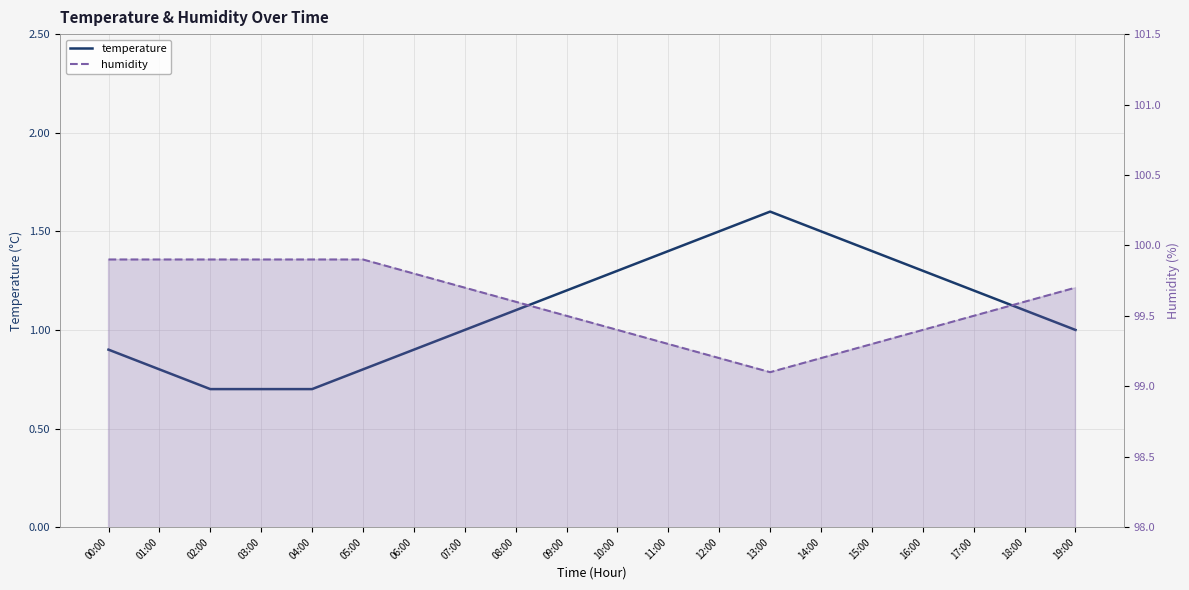

Is it true that humidity equals 99.4 at 16:00?

True